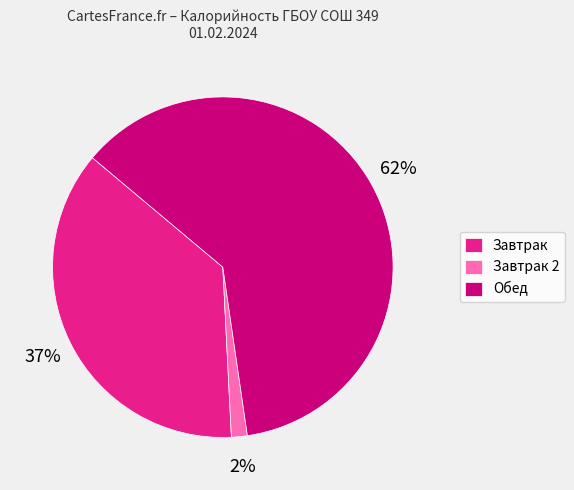

To the nearest percent, what is the average slice percentage?

33%